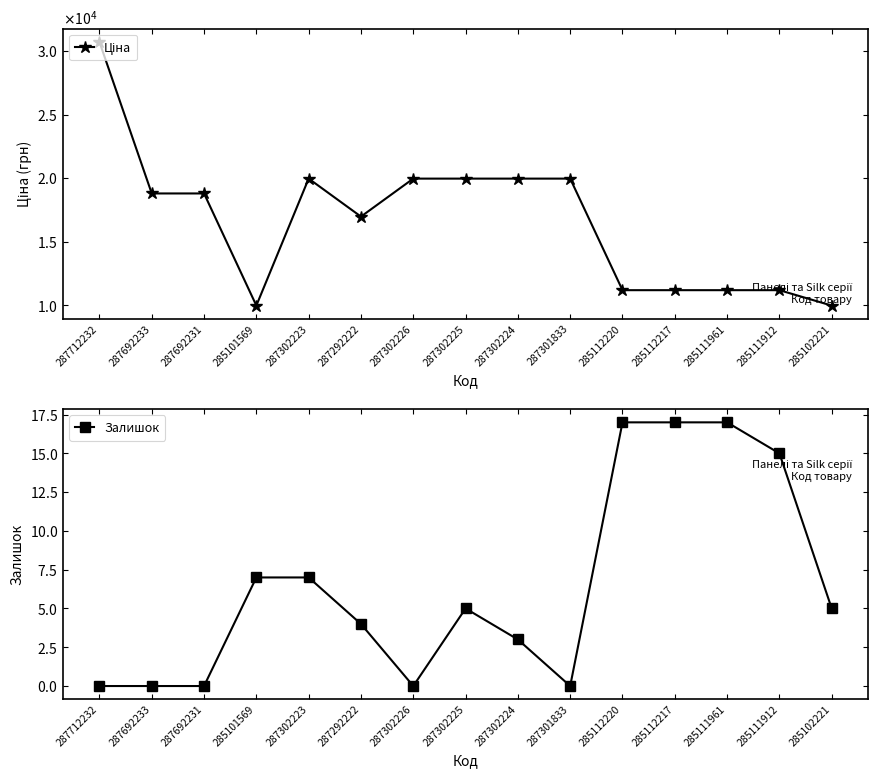

Reading left to right, extract all data points from this chart.

Ціна: 287712232=30717.1	287692233=18796.8	287692231=18796.8	285101569=9975.0	287302223=19964.2	287292222=16976.3	287302226=19964.2	287302225=19964.2	287302224=19964.2	287301833=19964.2	285112220=11188.2	285112217=11188.2	285111961=11188.2	285111912=11188.2	285102221=9975.0
Залишок: 287712232=0.0	287692233=0.0	287692231=0.0	285101569=7.0	287302223=7.0	287292222=4.0	287302226=0.0	287302225=5.0	287302224=3.0	287301833=0.0	285112220=17.0	285112217=17.0	285111961=17.0	285111912=15.0	285102221=5.0